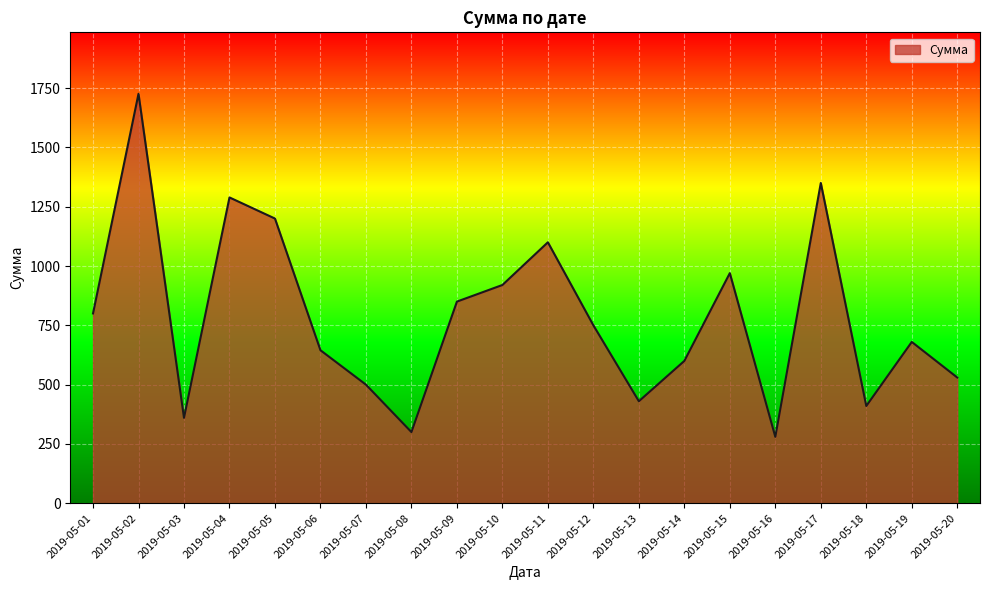

Reading left to right, list all the values displayed in this chart.

800	1726	360	1289	1200	645	500	300	850	920	1100	750	430	600	970	280	1350	410	680	530